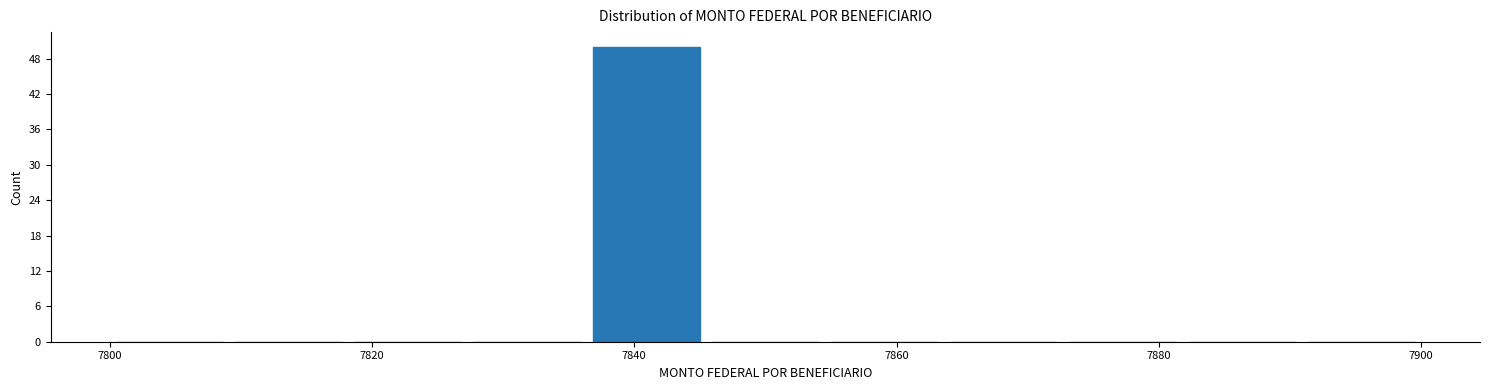

Over which range of the x-axis is the bar tallest?

7836 to 7846